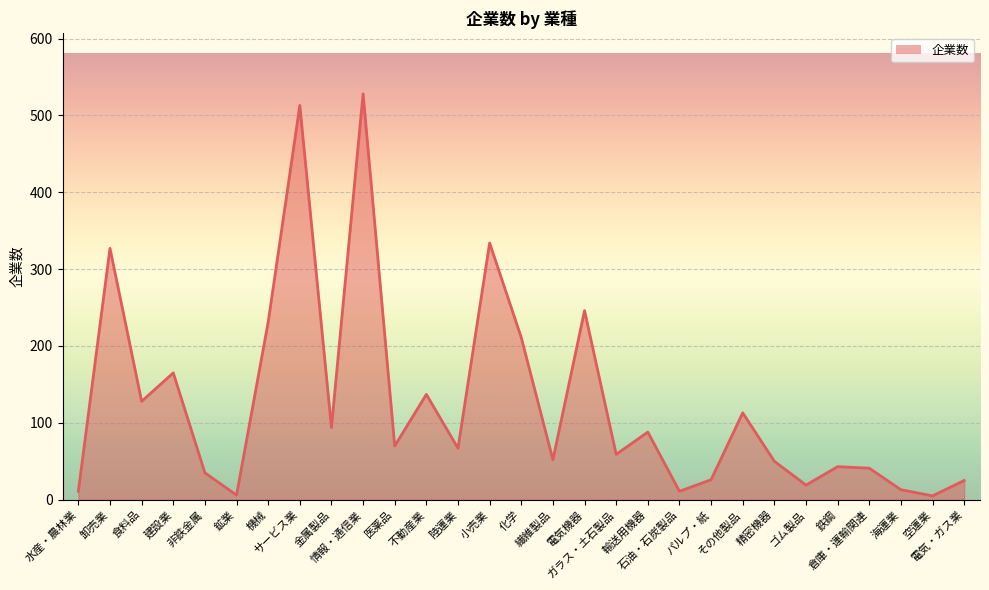

What is the maximum value shown in the chart?

528